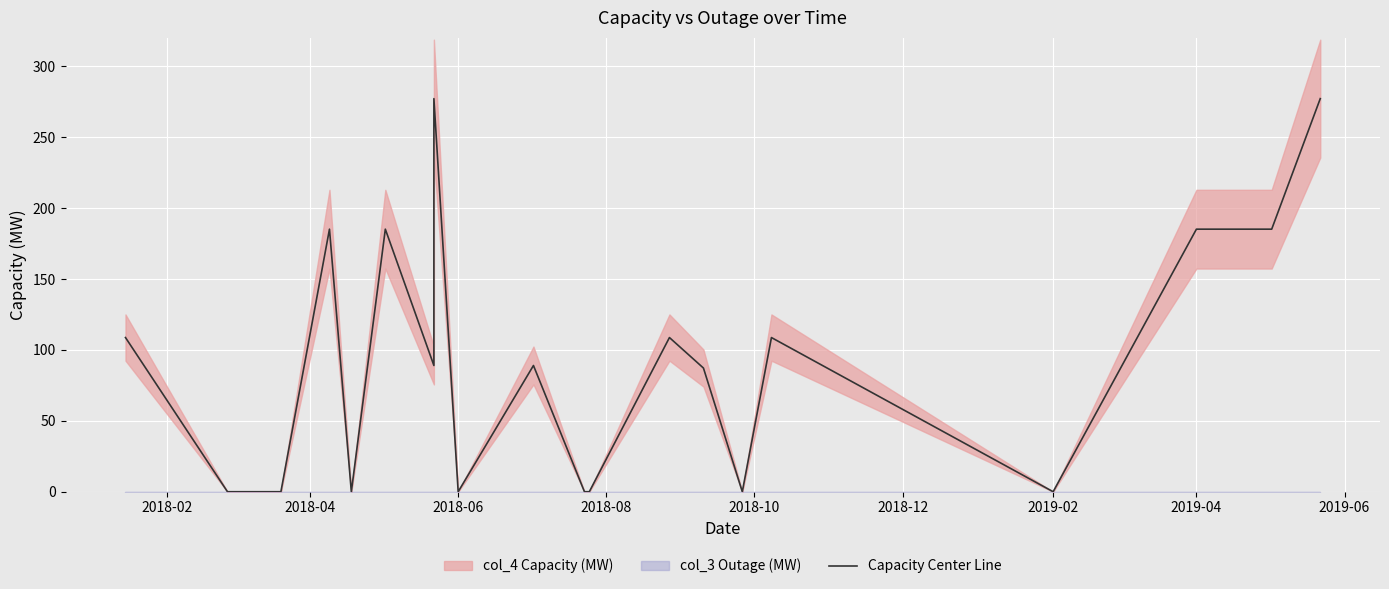

How many lines are shown in the chart?

1